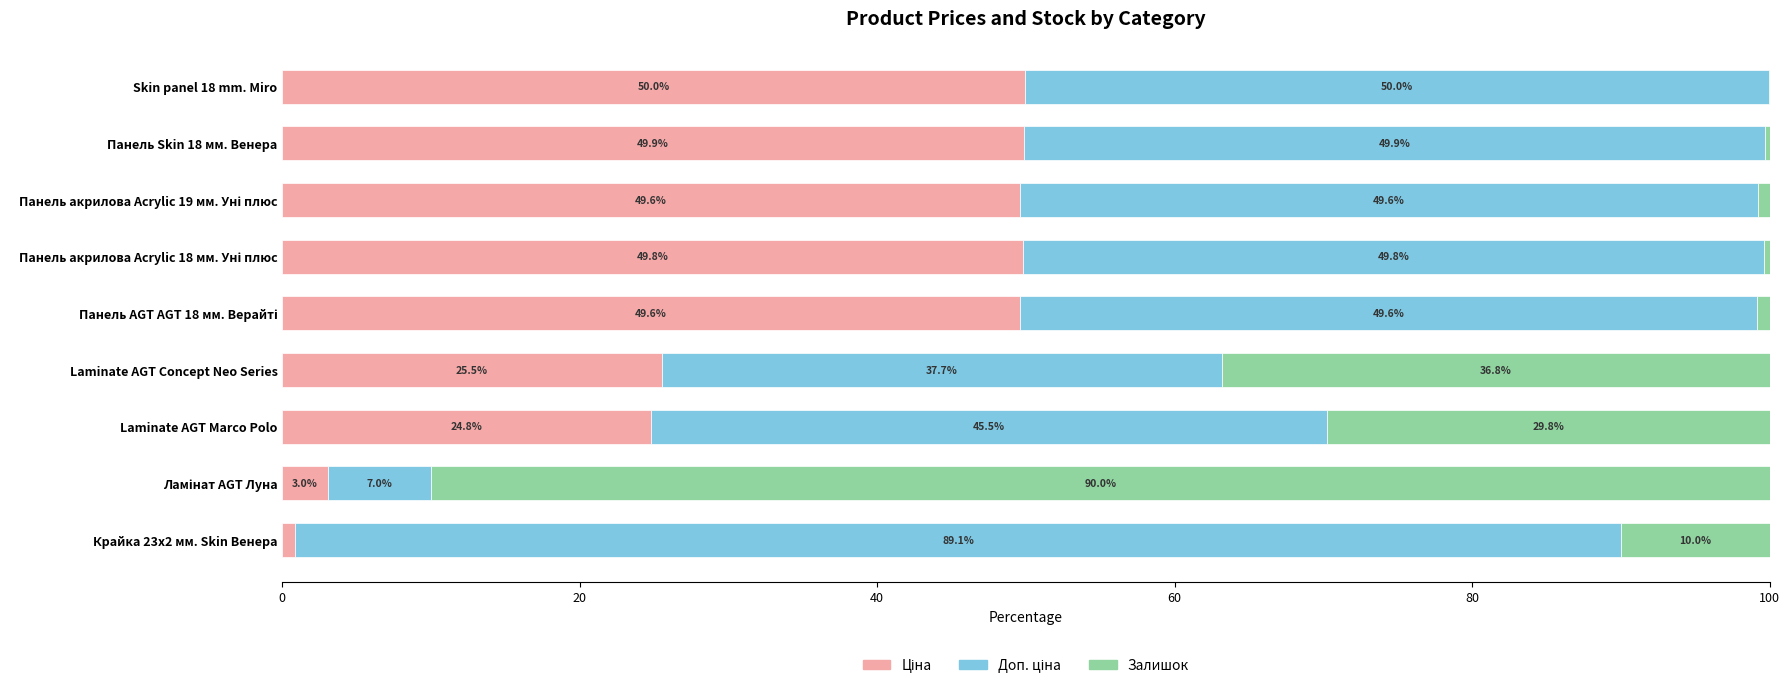

How many distinct data groups are displayed?

3